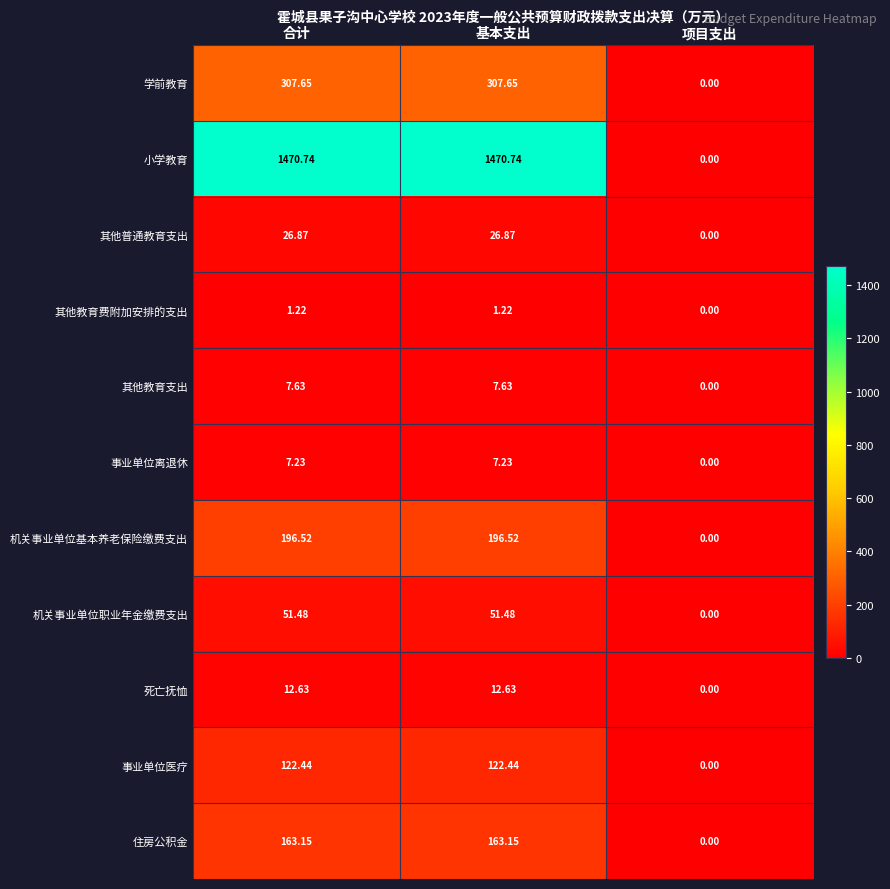

List the series in order of their peak value, lowest first.

其他教育费附加安排的支出, 事业单位离退休, 其他教育支出, 死亡抚恤, 其他普通教育支出, 机关事业单位职业年金缴费支出, 事业单位医疗, 住房公积金, 机关事业单位基本养老保险缴费支出, 学前教育, 小学教育